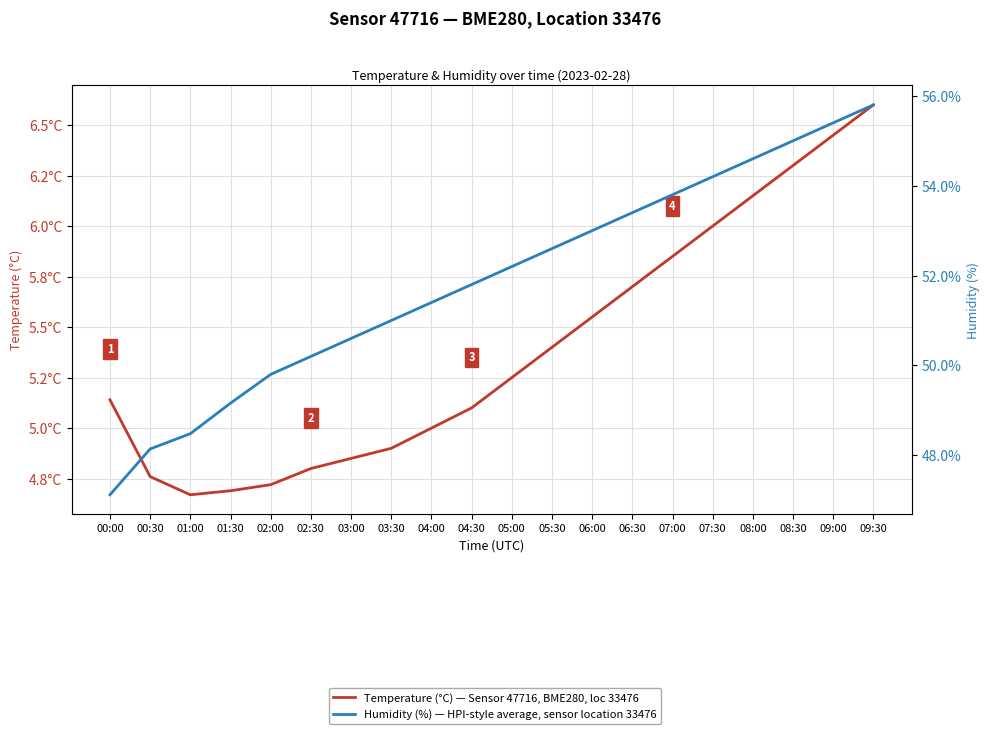

How many data points in Temperature (°C) — Sensor 47716, BME280, loc 33476 are above 5?

12